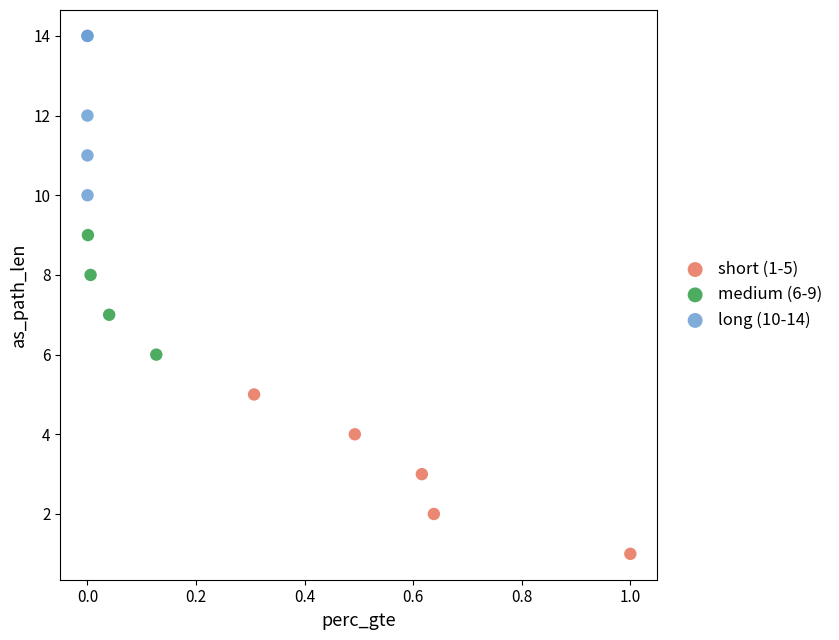

Which series contains the highest Y value?

long (10-14)